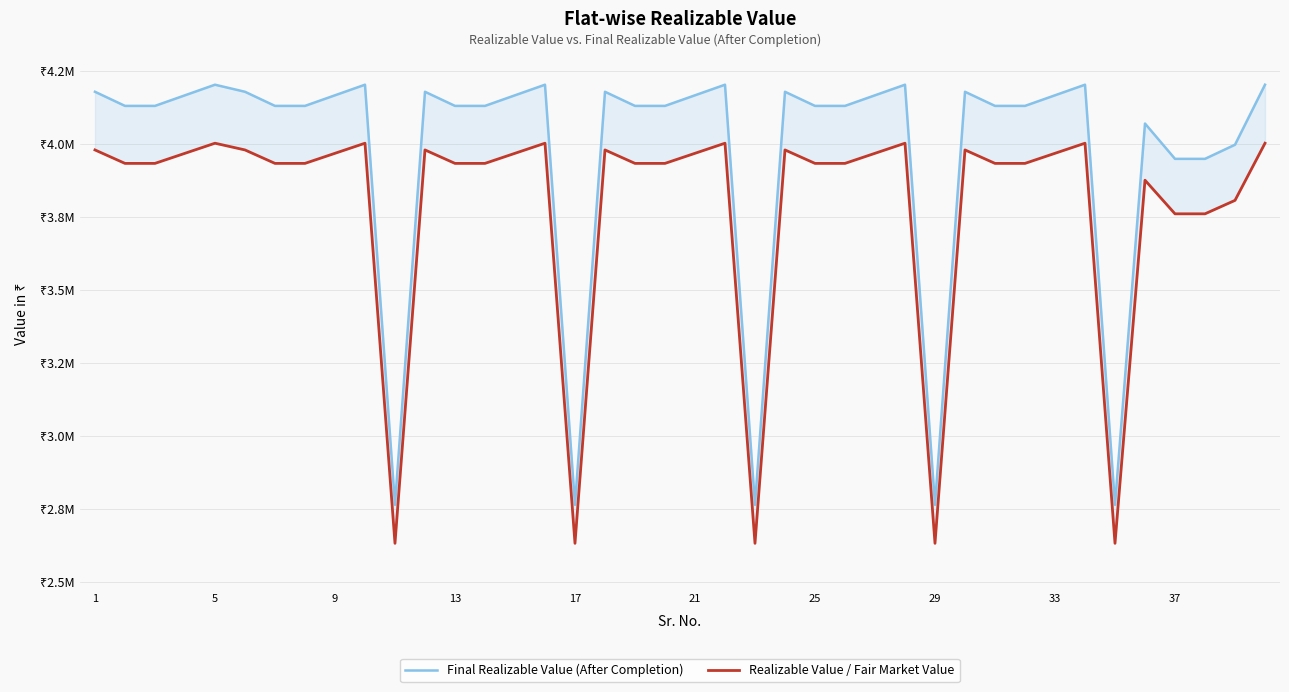

What is the average value of the Realizable Value / Fair Market Value series?

3781488